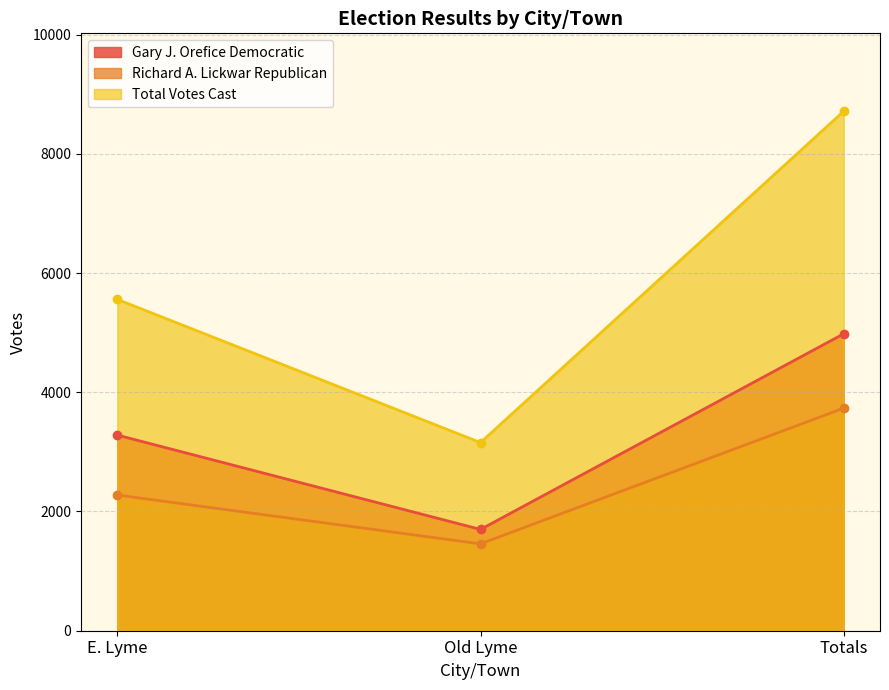

Reading right to left, what are all the values shown in this chart?

Gary J. Orefice Democratic: Totals=4980	Old Lyme=1699	E. Lyme=3281
Richard A. Lickwar Republican: Totals=3733	Old Lyme=1457	E. Lyme=2276
Total Votes Cast: Totals=8713	Old Lyme=3156	E. Lyme=5557